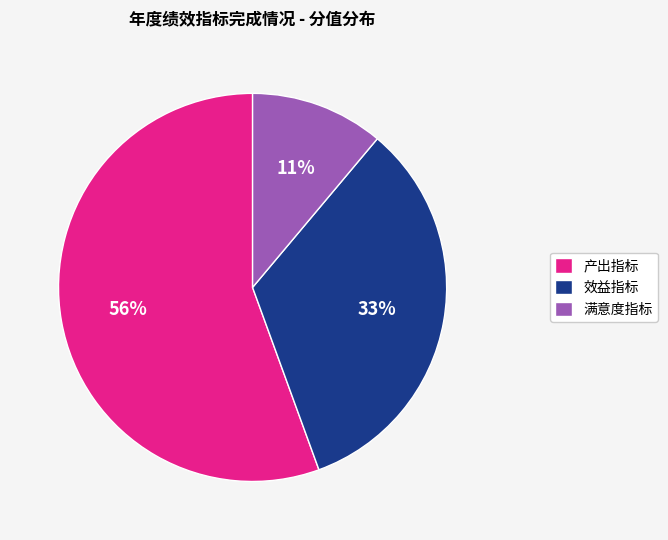

Is the sum of 产出指标 and 效益指标 greater than half?

Yes